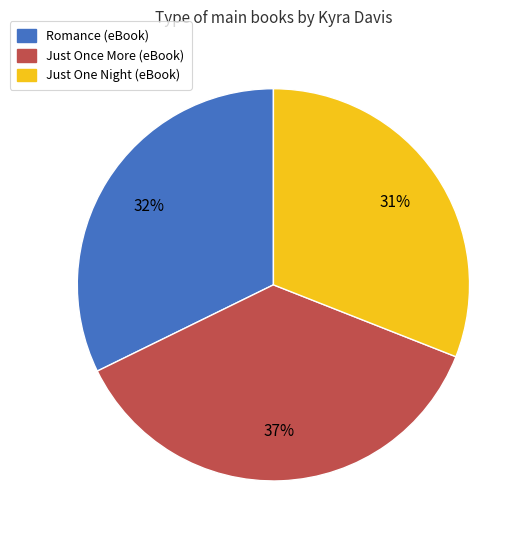

What is the largest slice in the pie chart?

Just Once More (eBook)